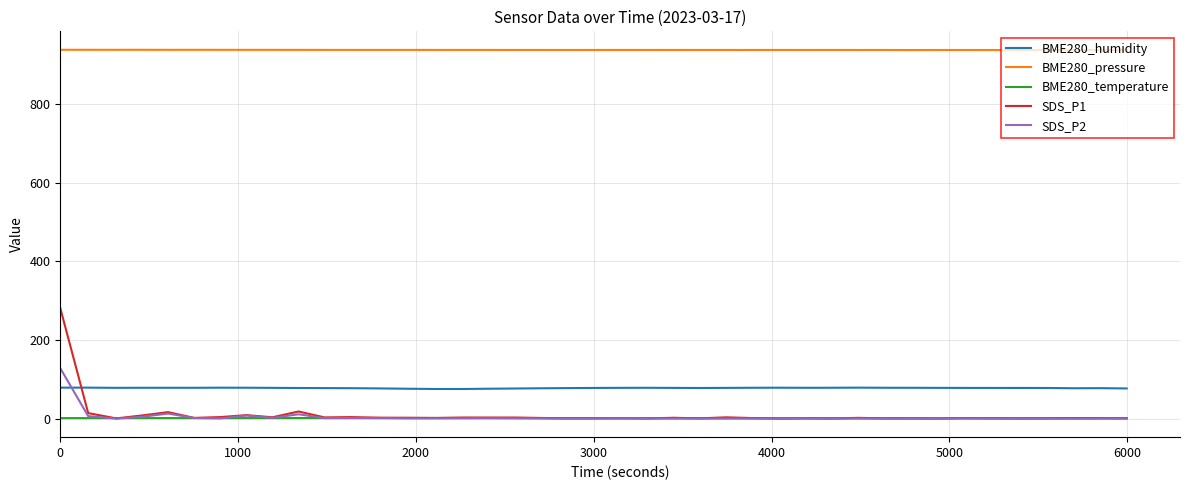

Does the chart have visible grid lines?

Yes